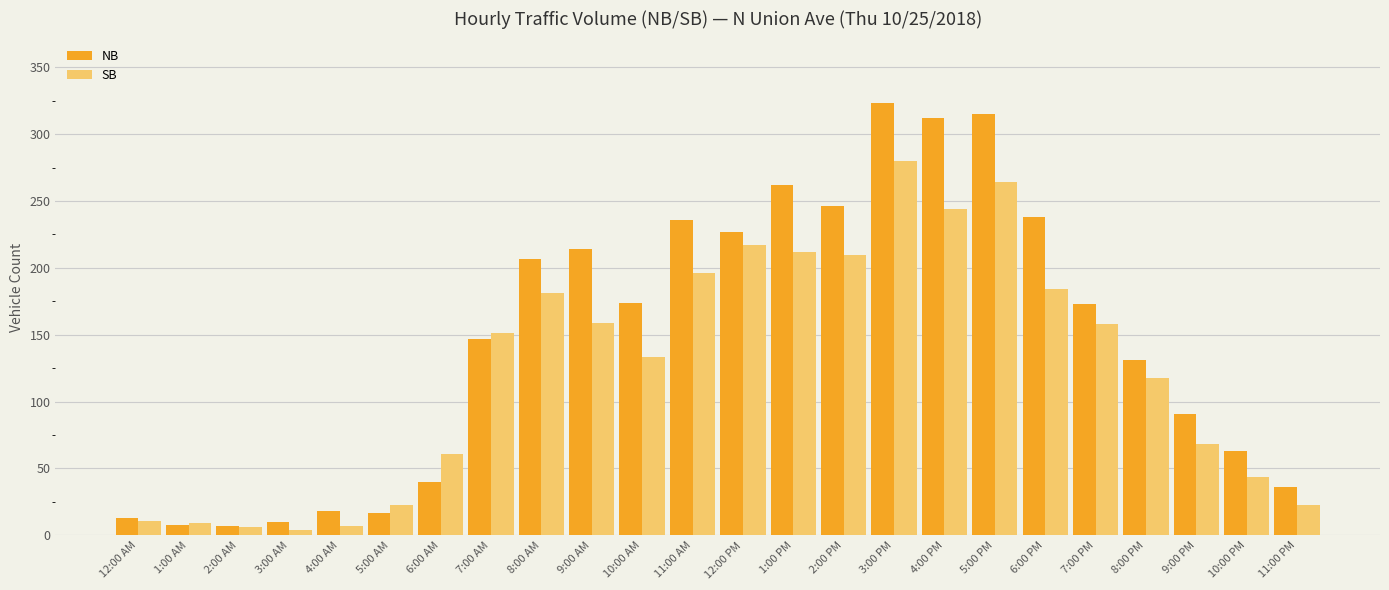

What is the lowest value of the SB series?

4